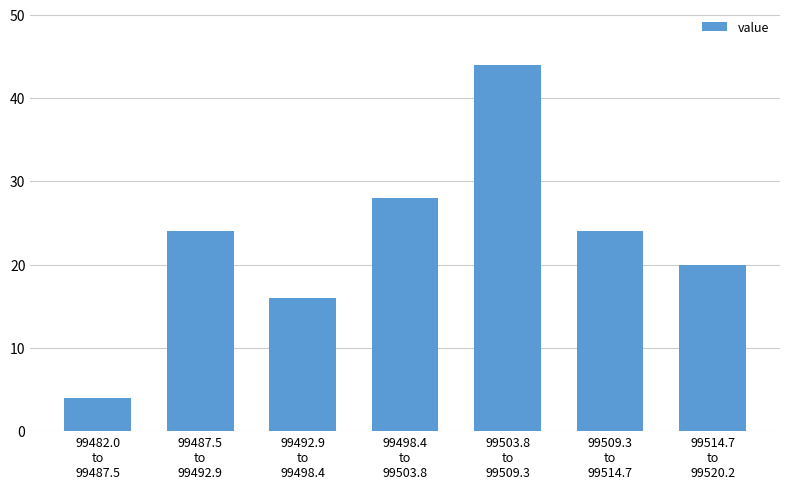

Reading left to right, extract all data points from this chart.

4	24	16	28	44	24	20